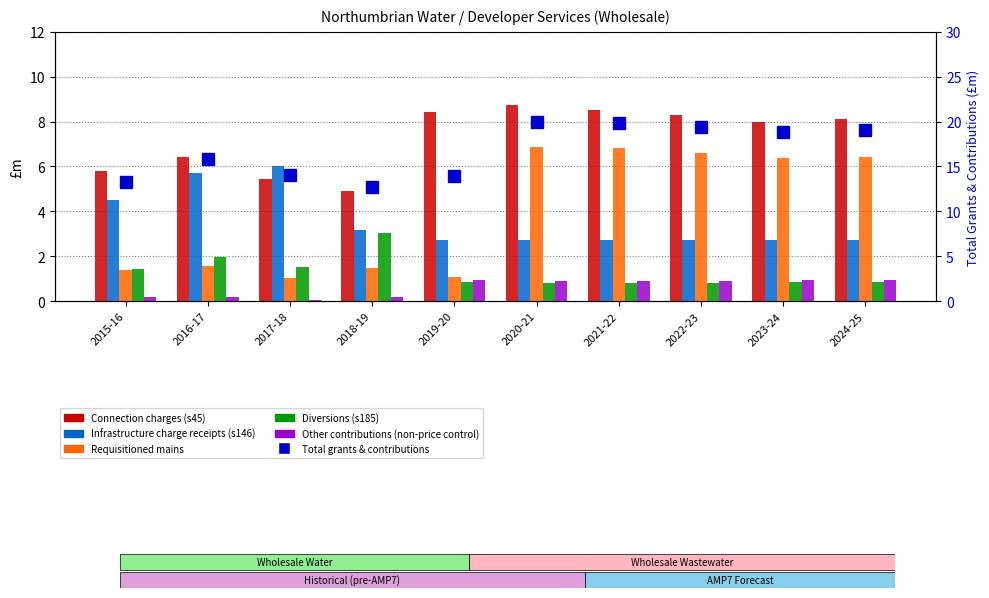

Which category has the highest value in the Infrastructure charge receipts (s146) series?

2017-18